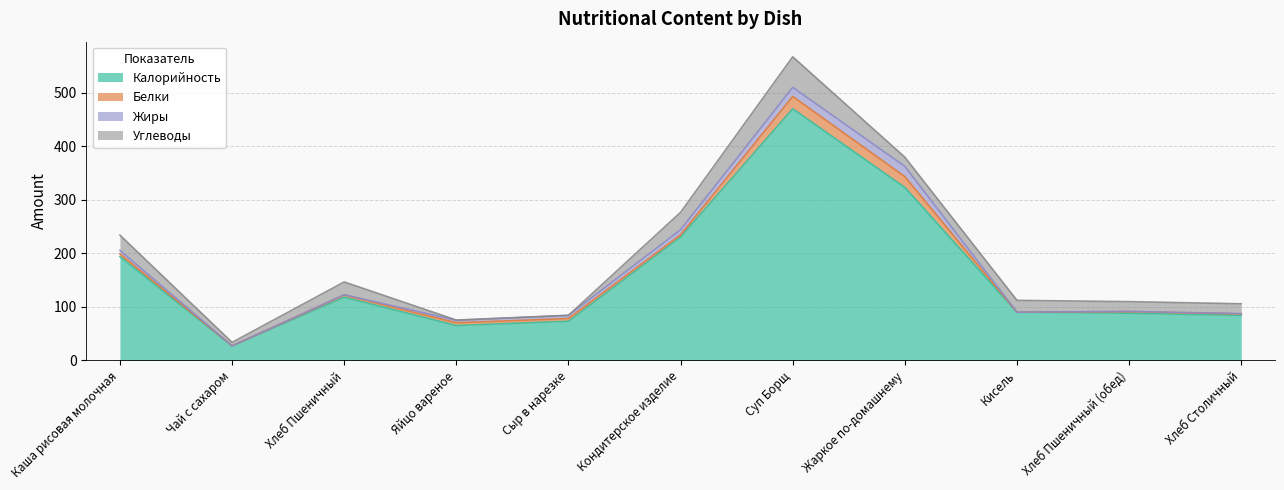

Which has a higher value, Жаркое по-домашнему or Чай с сахаром?

Жаркое по-домашнему